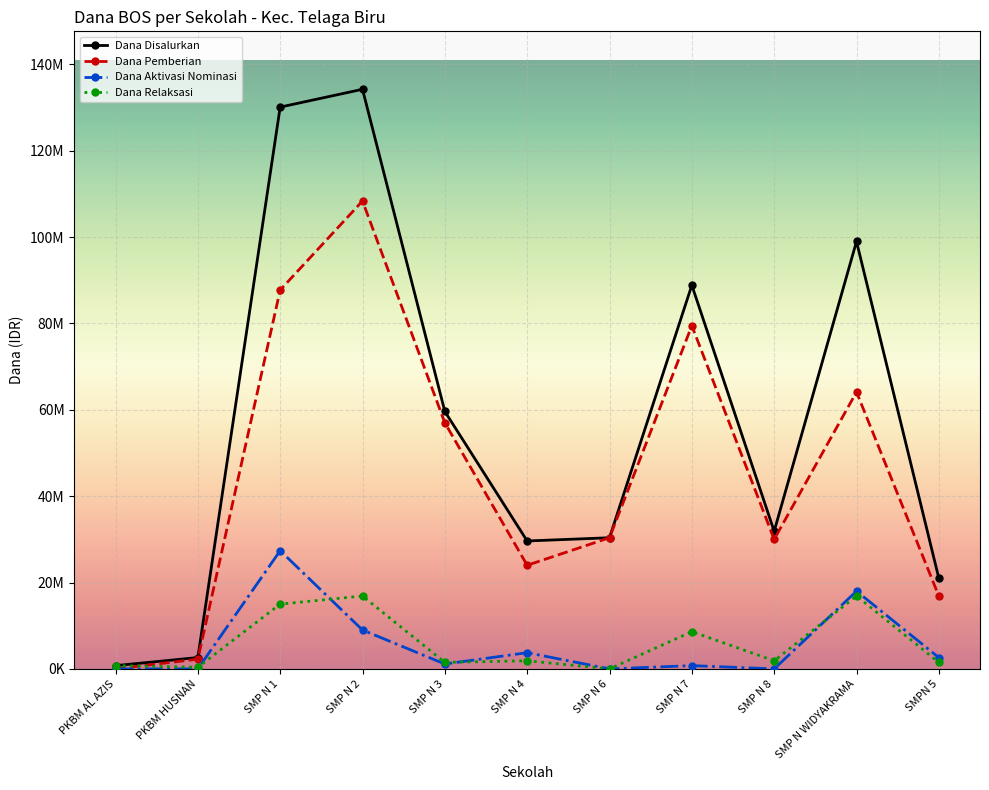

What is the spread (max minus min) of values at PKBM AL AZIS?

750000